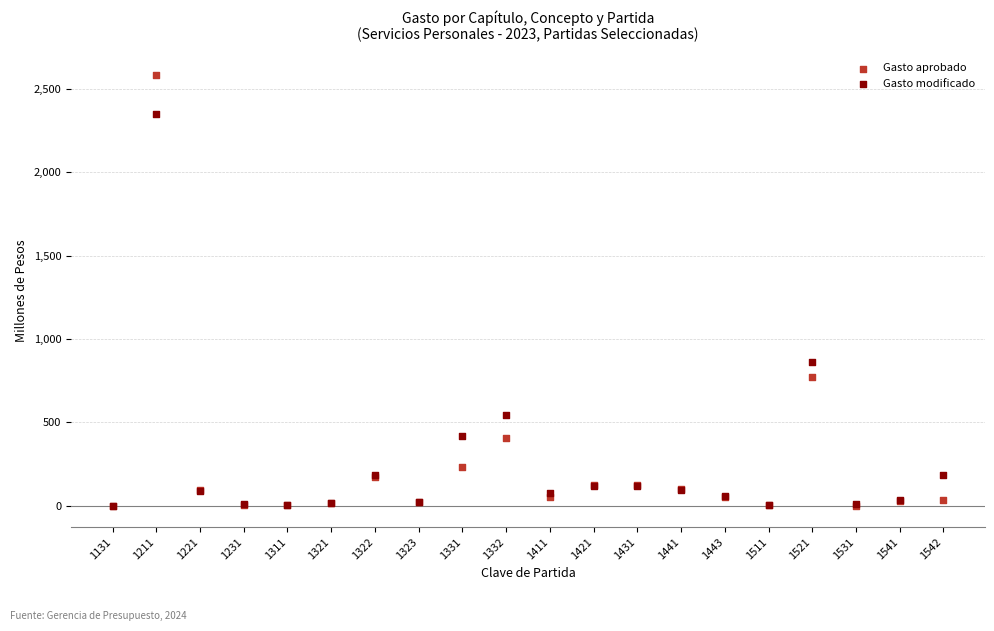

What are all the series names shown in the legend?

Gasto aprobado, Gasto modificado